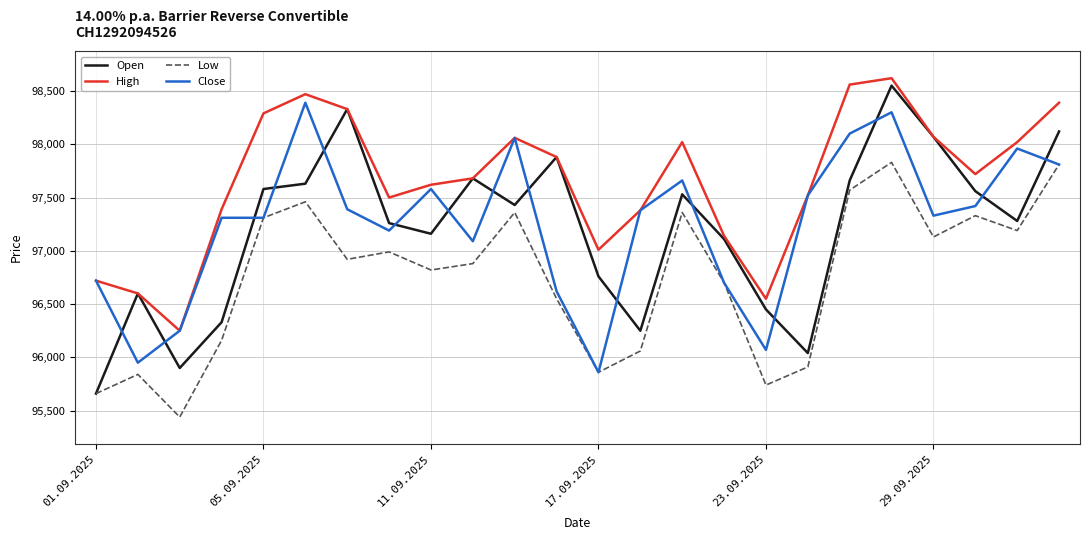

True or false: High and Low cross at least once.

False